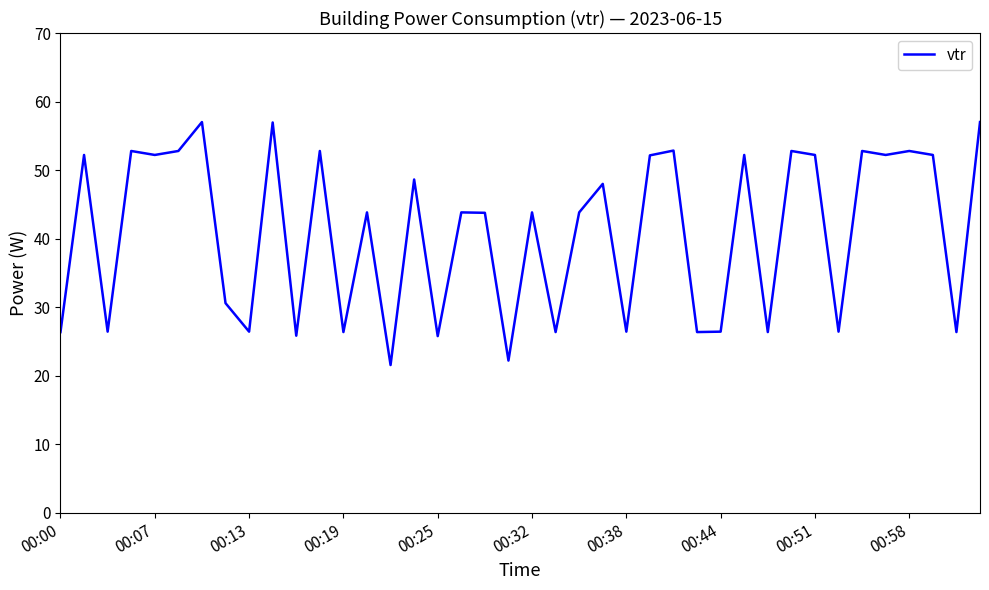

What is the minimum value shown in the chart?

21.6